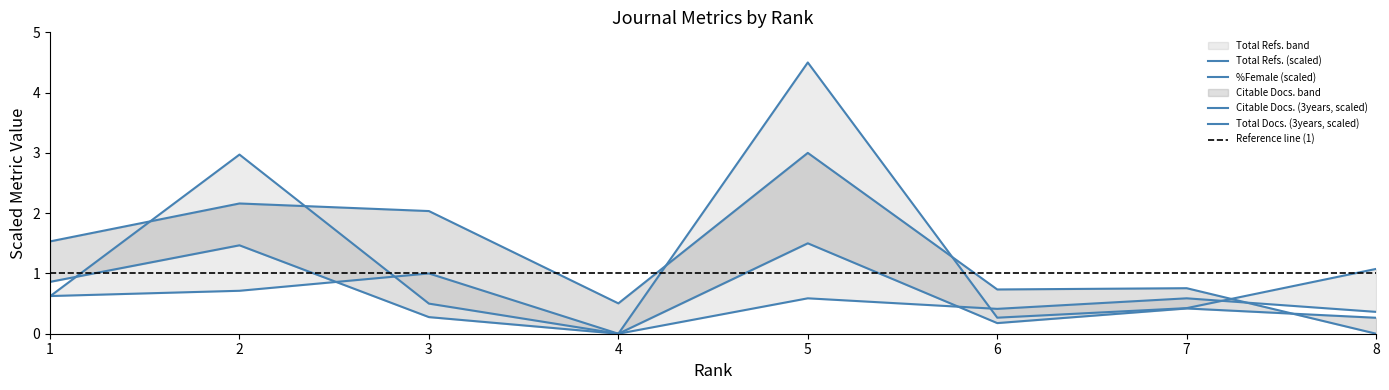

What is the difference between the highest and lowest values at 1?

0.9